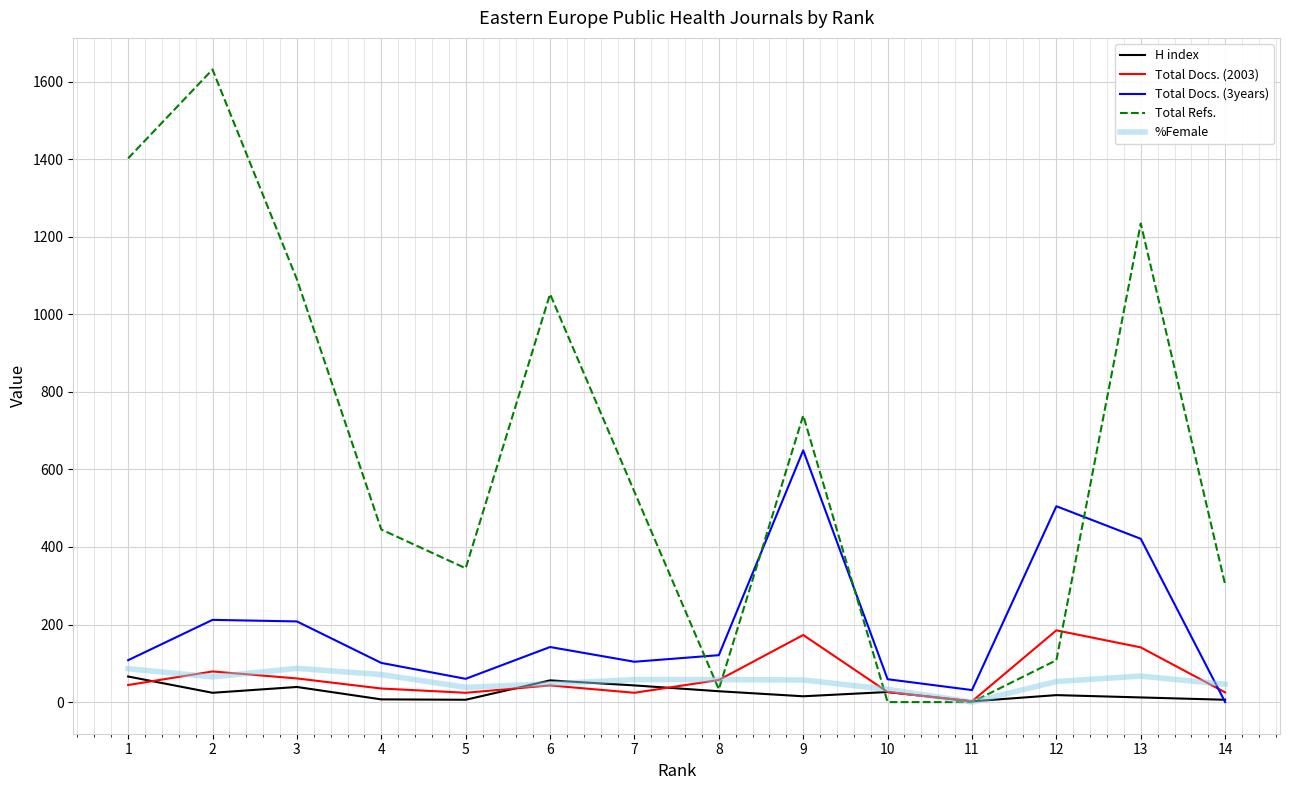

Which series changed the most between 1 and 12?

Total Refs.